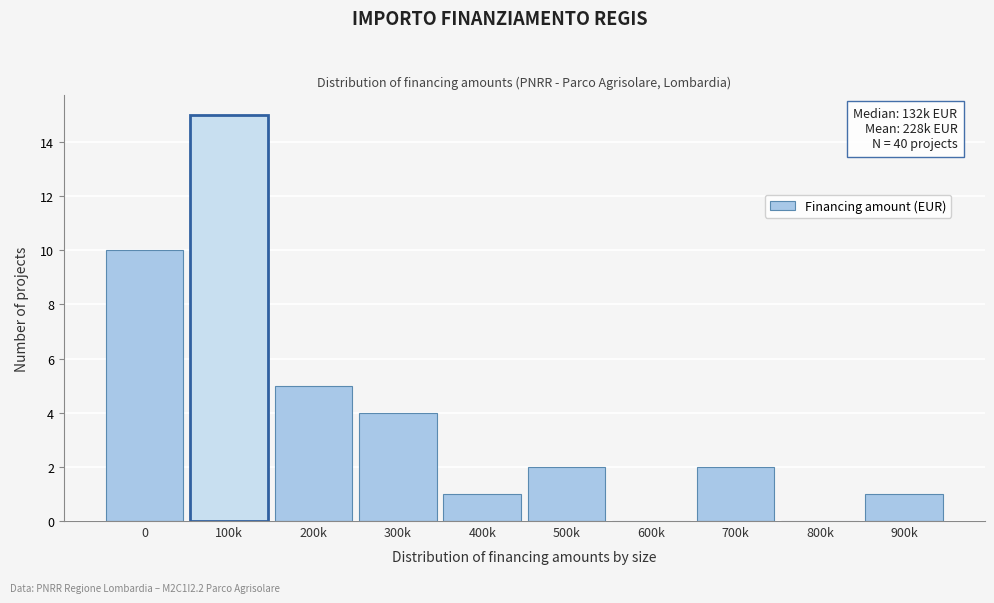

Reading left to right, transcribe all the data shown in this chart.

0=10	100k=15	200k=5	300k=4	400k=1	500k=2	600k=0	700k=2	800k=0	900k=1